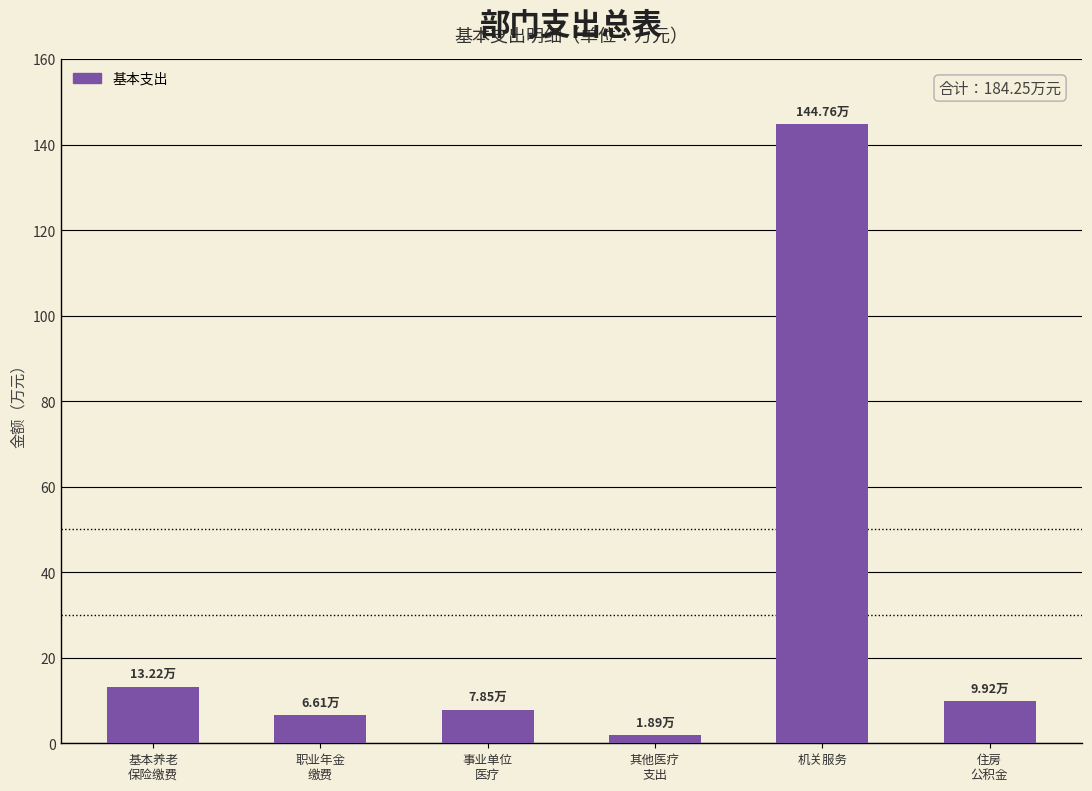

Which category has the highest value across all series?

机关服务